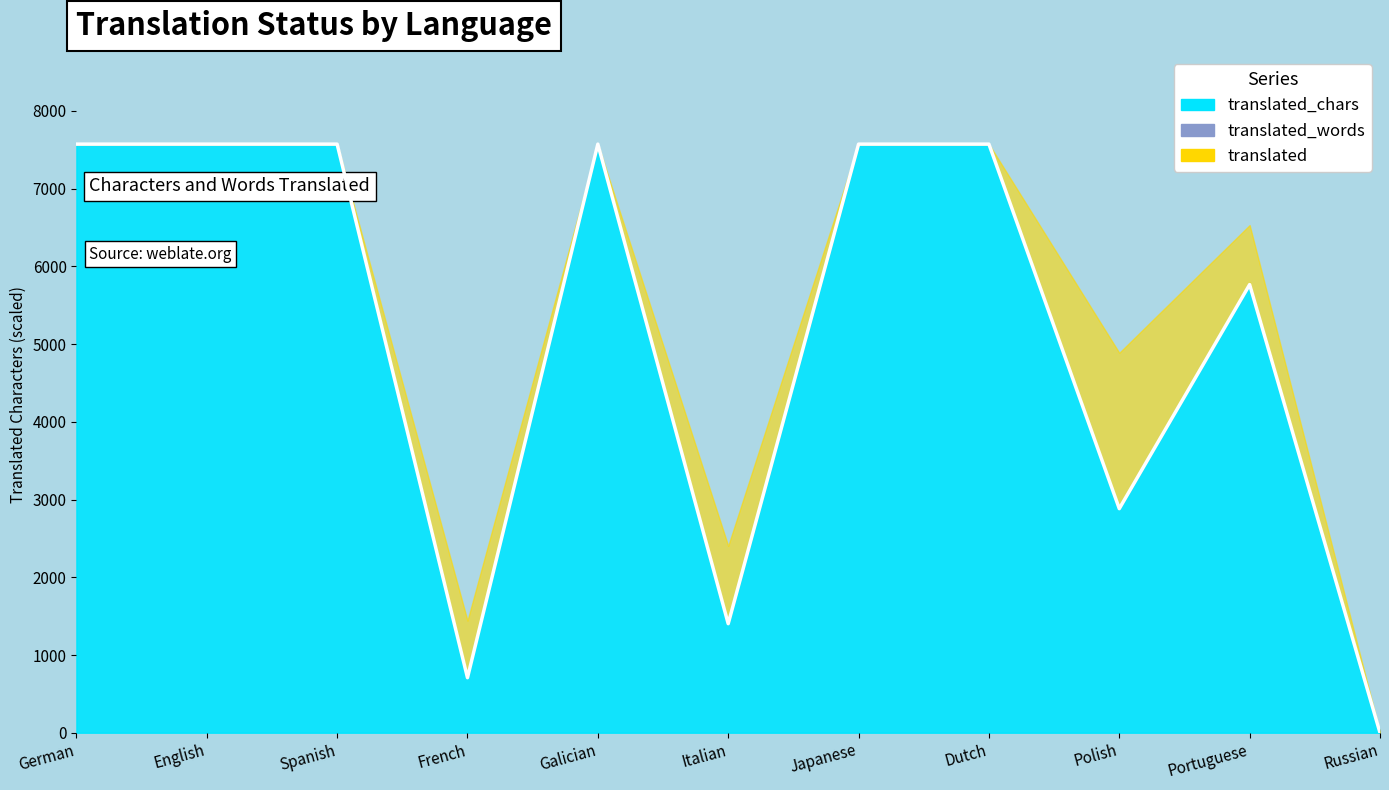

Which has a higher value, Spanish or French?

Spanish